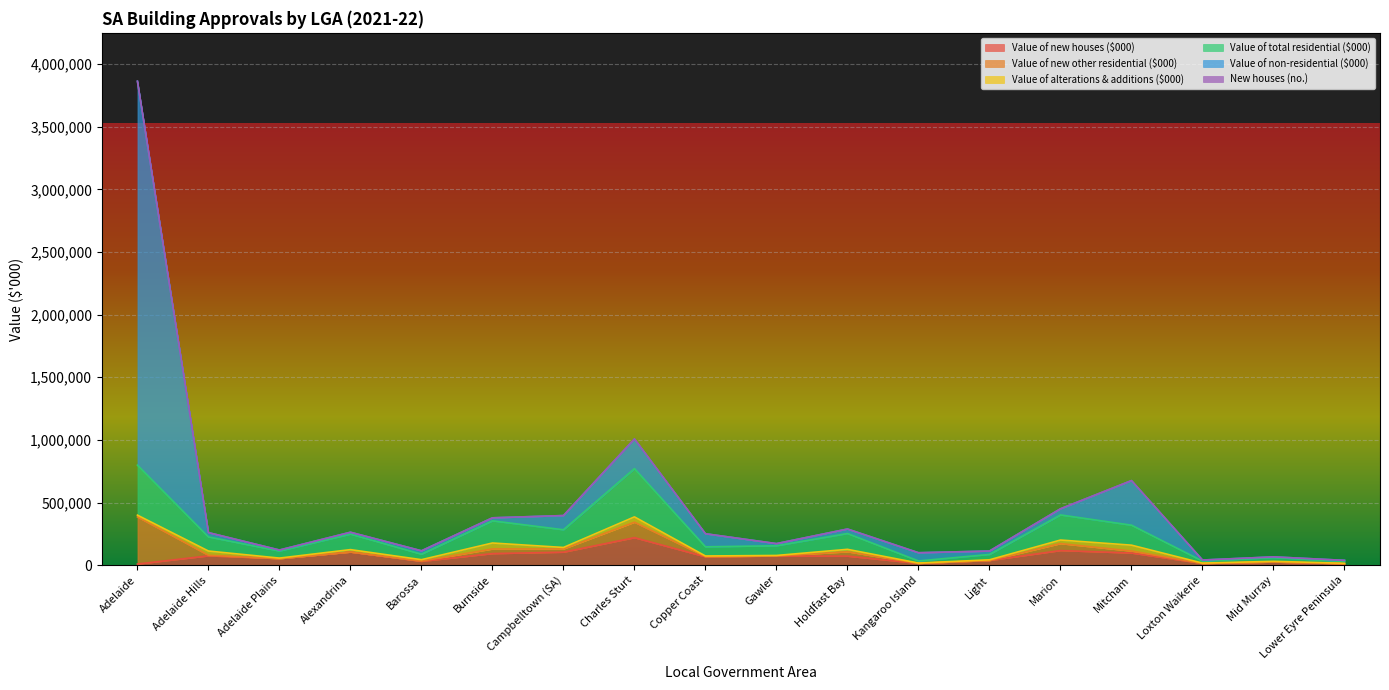

True or false: Value of non-residential ($000) and Value of new houses ($000) cross at least once.

False